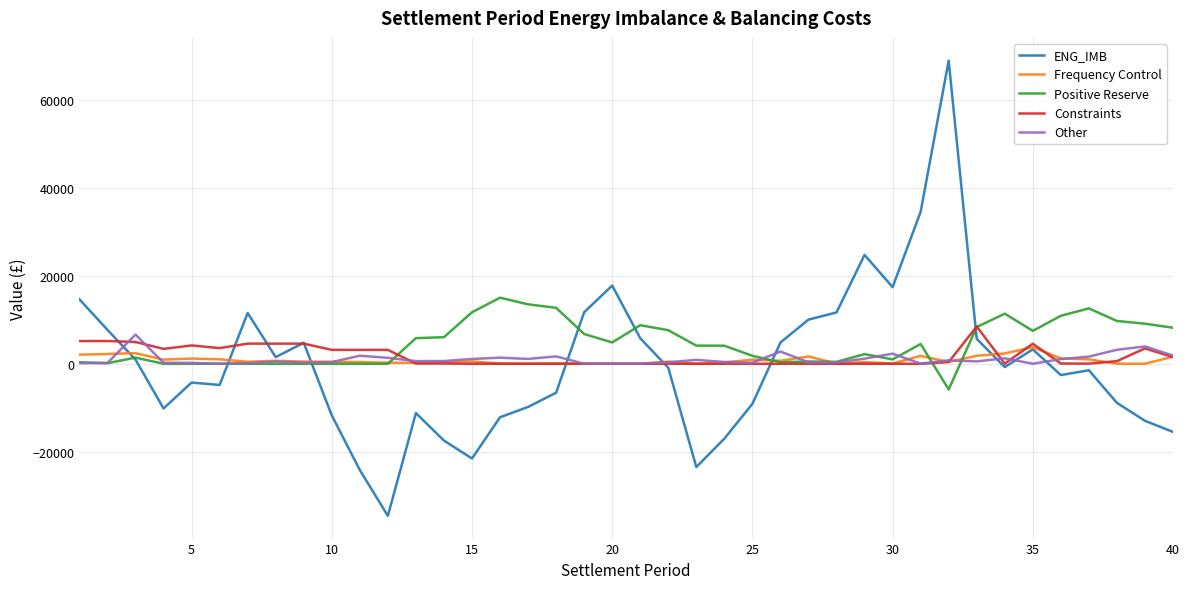

True or false: ENG_IMB and Other intersect in this chart.

True